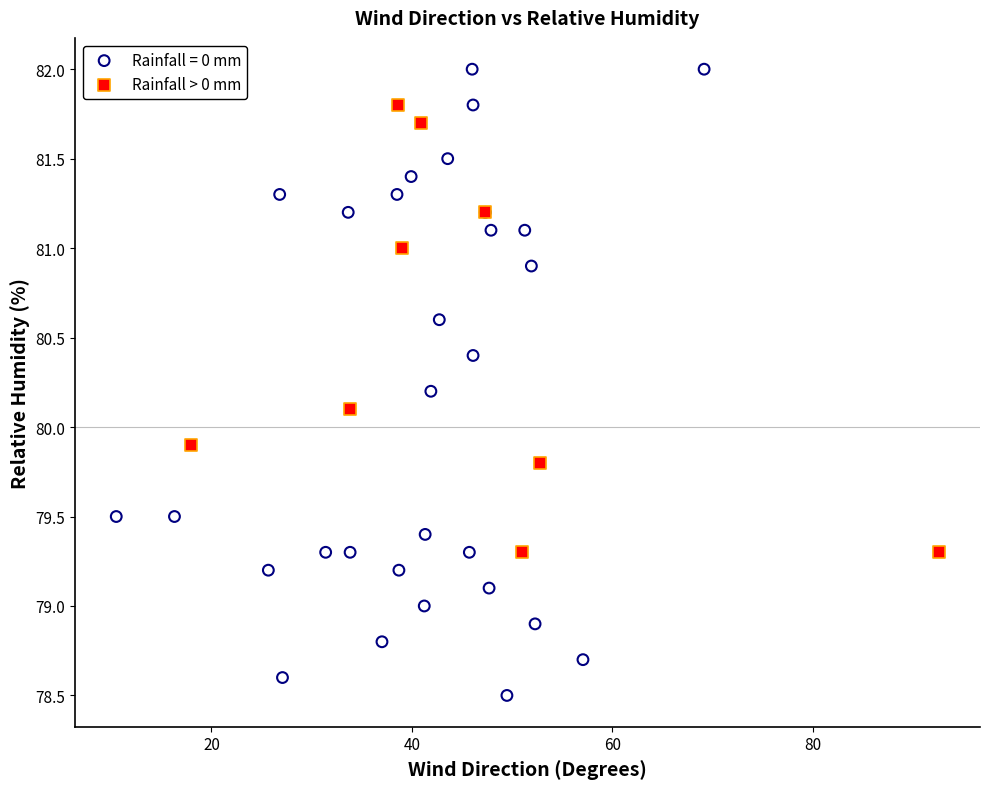

Which series has the largest Y range (max minus min)?

Rainfall = 0 mm